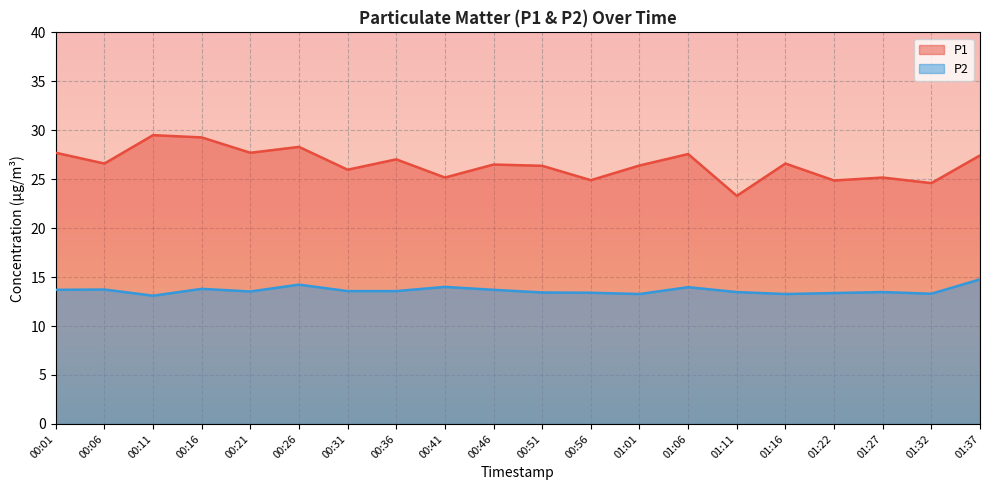

What is the total value across all series at 00:31?

39.5